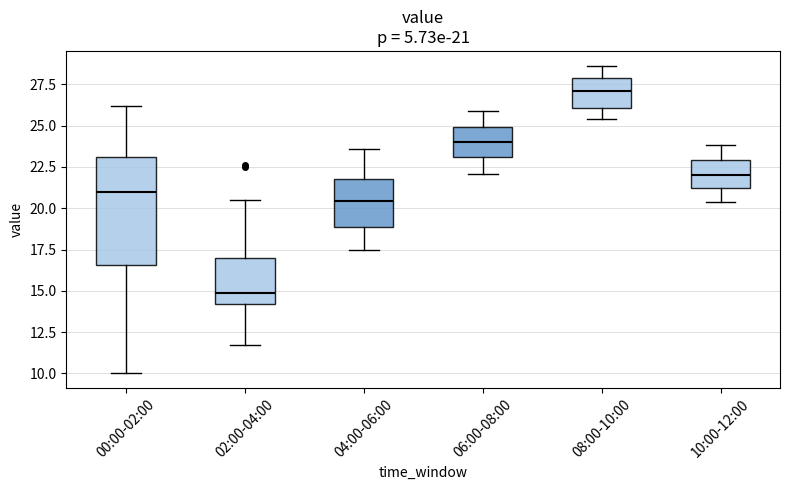

Which box's median line is the lowest?

02:00-04:00